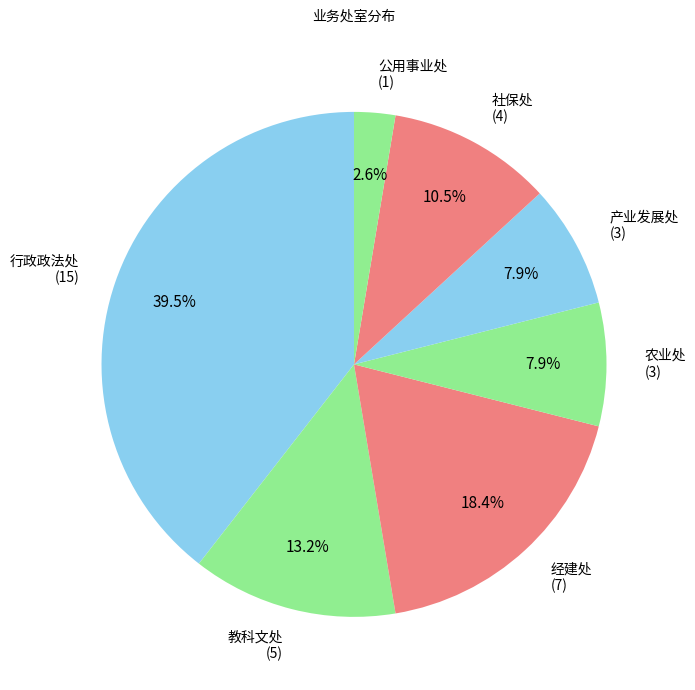

How many segments does this pie chart have?

7